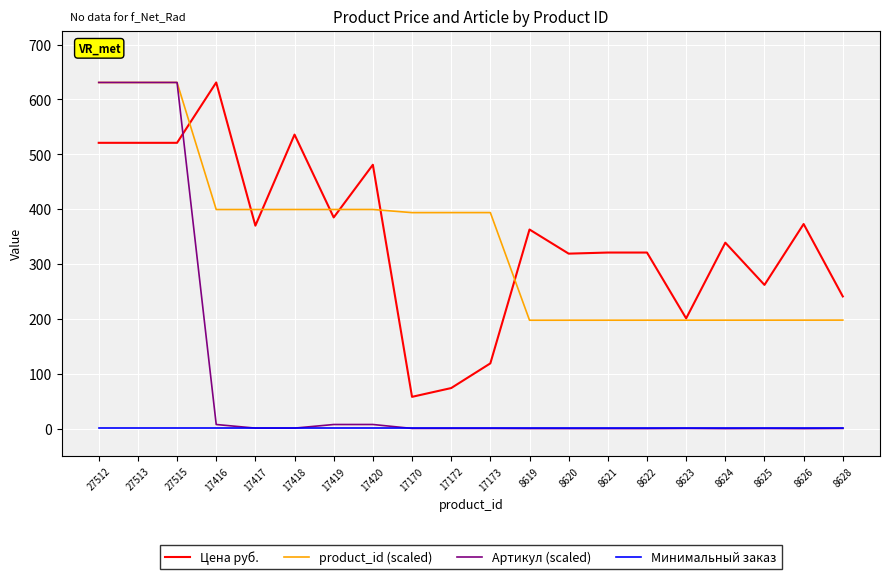

The value of Цена руб. at 8626 is 373.0. True or false?

True